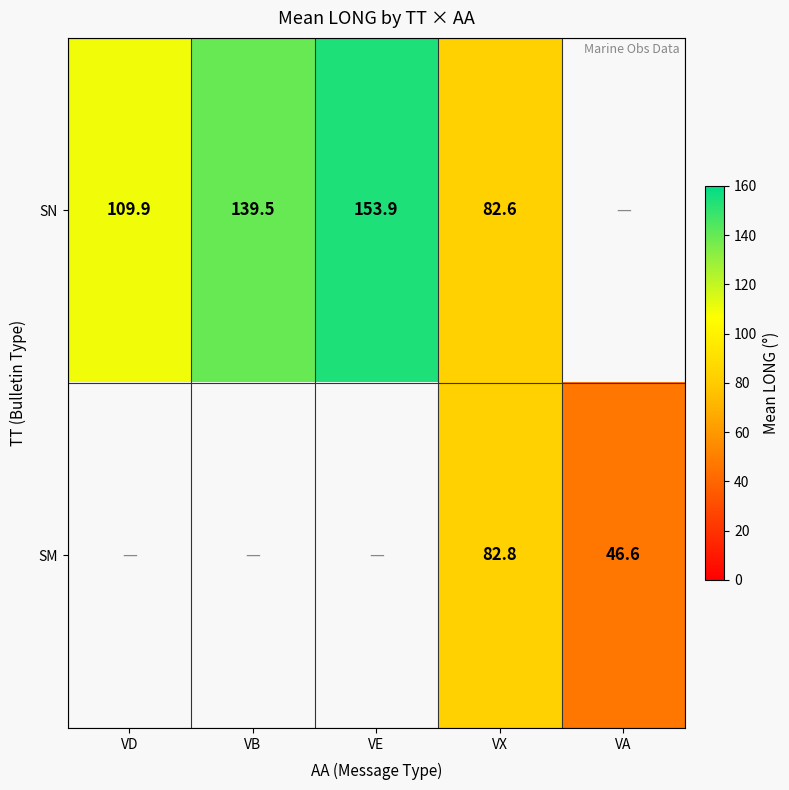

Is it true that SN equals 153.9 at VE?

True